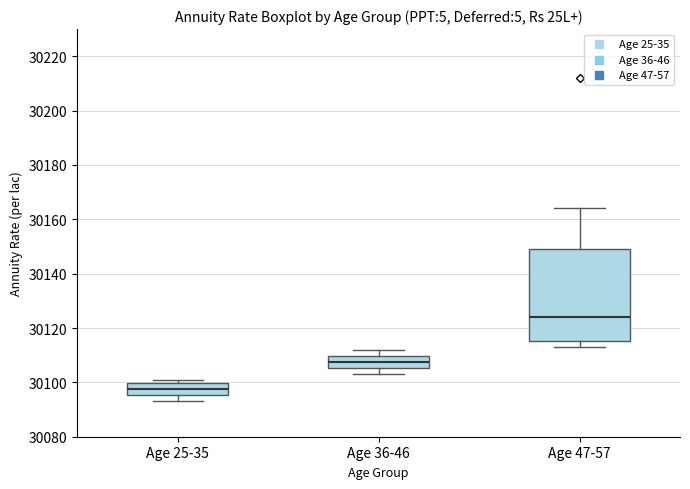

Which box has the lowest median line?

Age 25-35